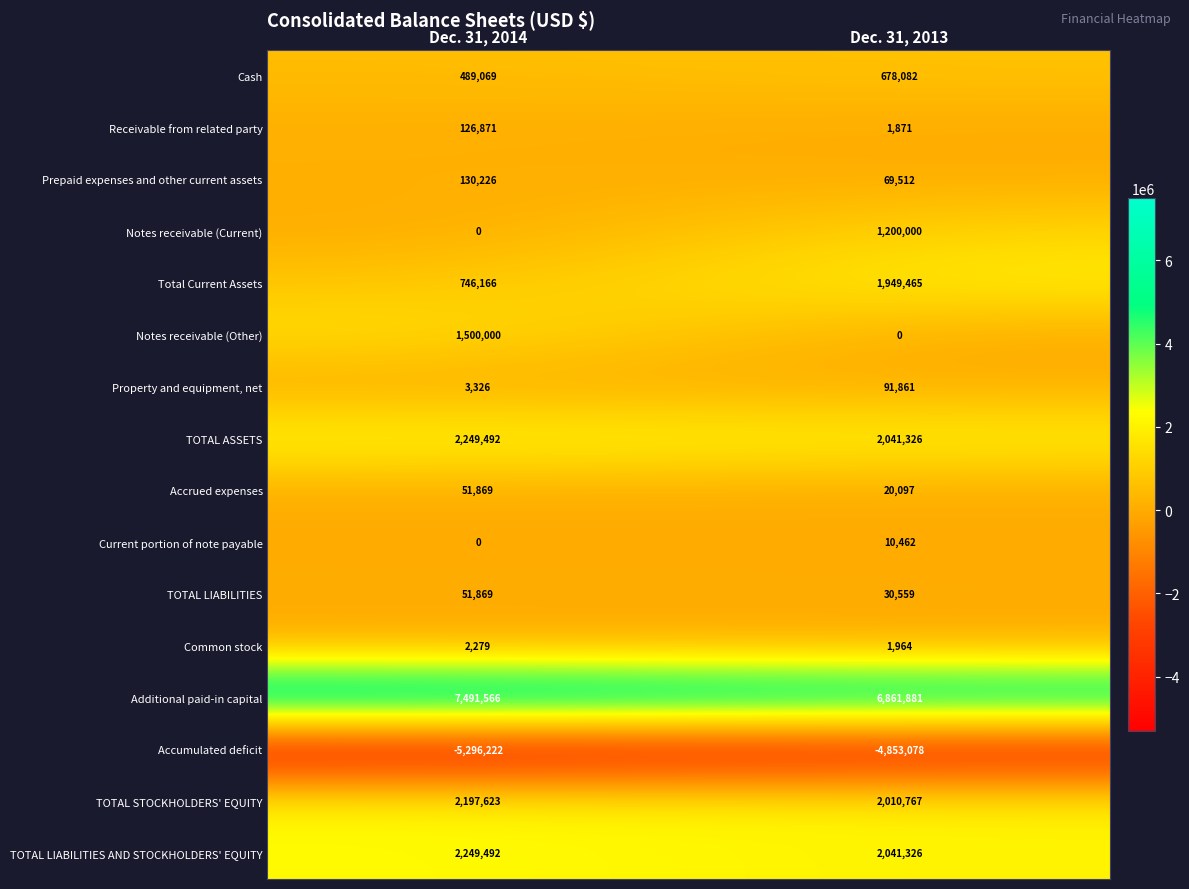

What value does the TOTAL LIABILITIES series have at Dec. 31, 2013, to the nearest 10?

30560